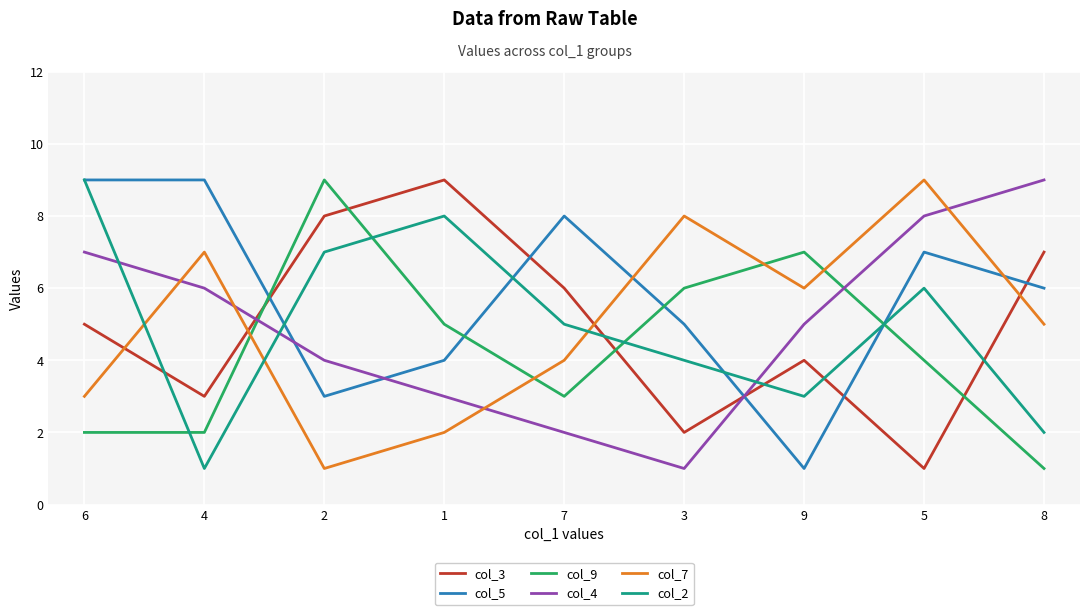

List the labels in order of col_7 value, smallest first.

2, 1, 6, 7, 8, 9, 4, 3, 5